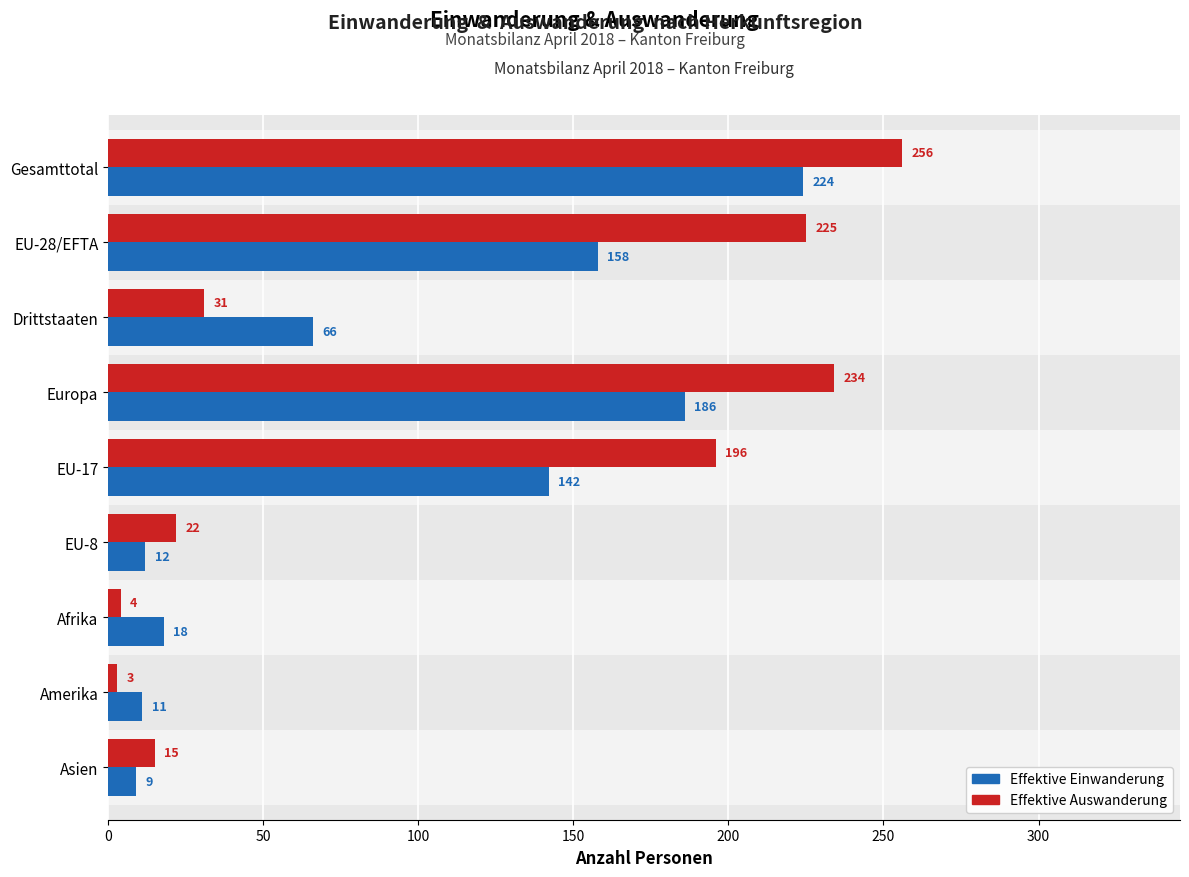

Which series changed the most between Gesamttotal and EU-8?

Effektive Auswanderung